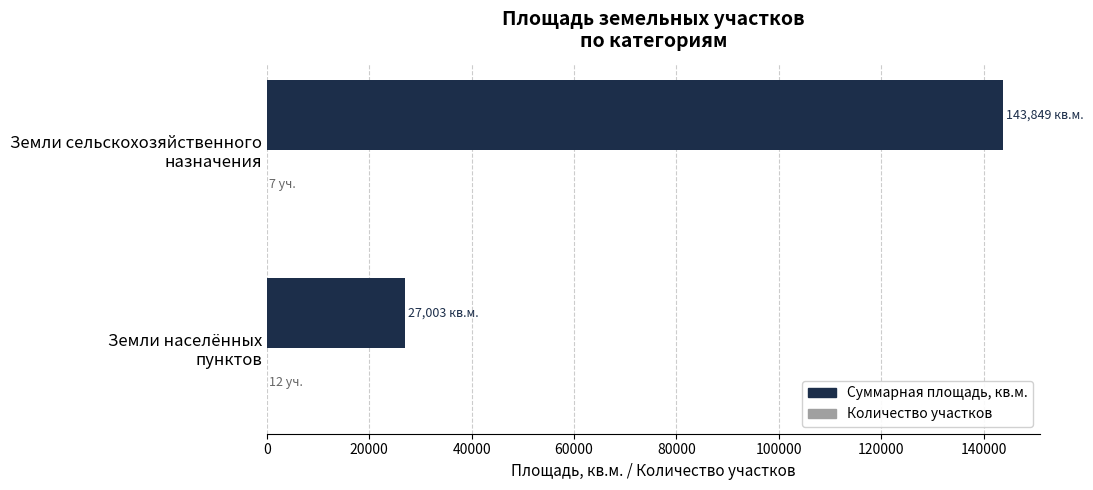

What is the maximum value shown in the chart?

143849